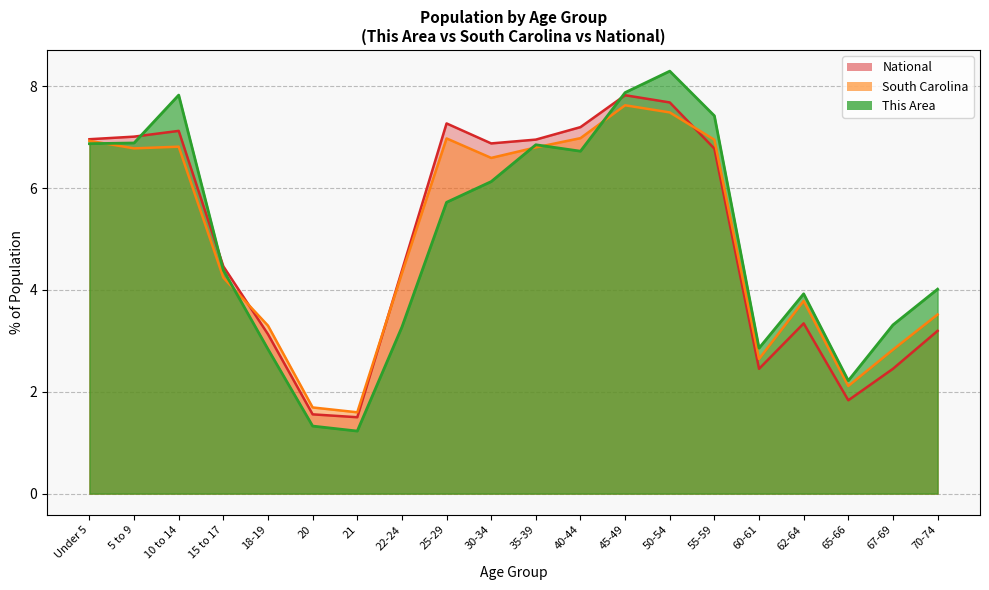

Reading right to left, transcribe all the data shown in this chart.

This Area: 4.0	3.3	2.2	3.9	2.9	7.4	8.3	7.9	6.7	6.9	6.1	5.7	3.3	1.2	1.3	2.8	4.4	7.8	6.9	6.9
South Carolina: 3.5	2.8	2.1	3.8	2.6	7.0	7.5	7.6	7.0	6.8	6.6	7.0	4.3	1.6	1.7	3.3	4.2	6.8	6.8	6.9
National: 3.2	2.5	1.8	3.3	2.5	6.8	7.7	7.8	7.2	7.0	6.9	7.3	4.4	1.5	1.6	3.1	4.5	7.1	7.0	7.0